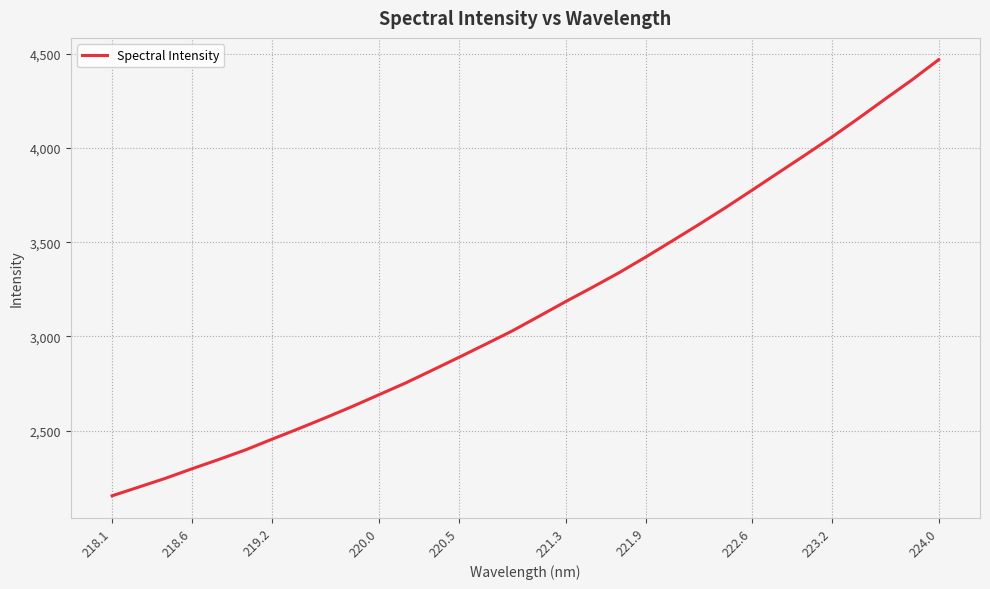

Count the number of categories in the chart.

32